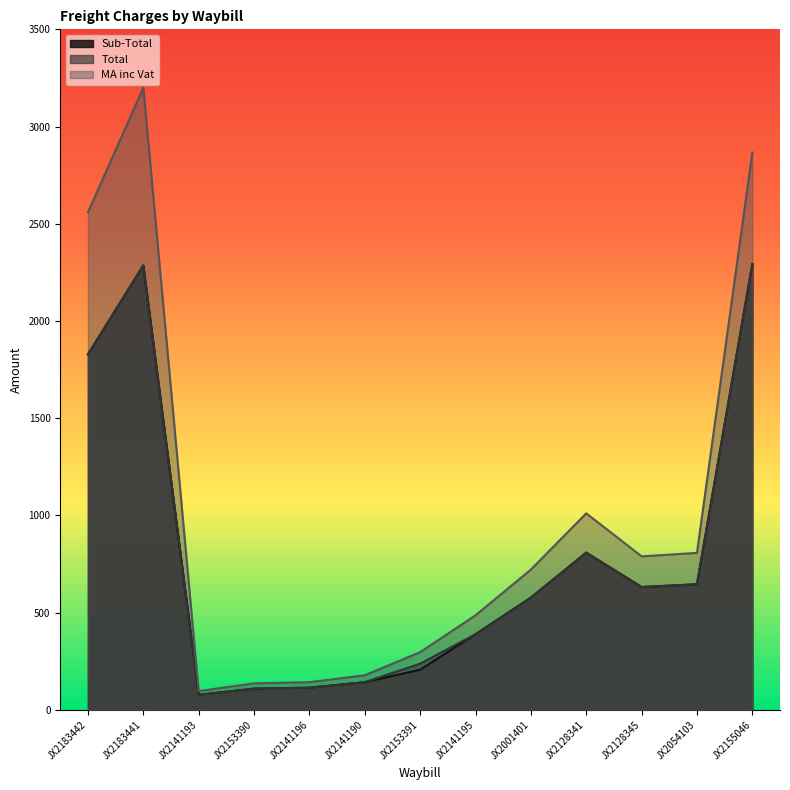

At which category is the sum across all series the highest?

JX2183441